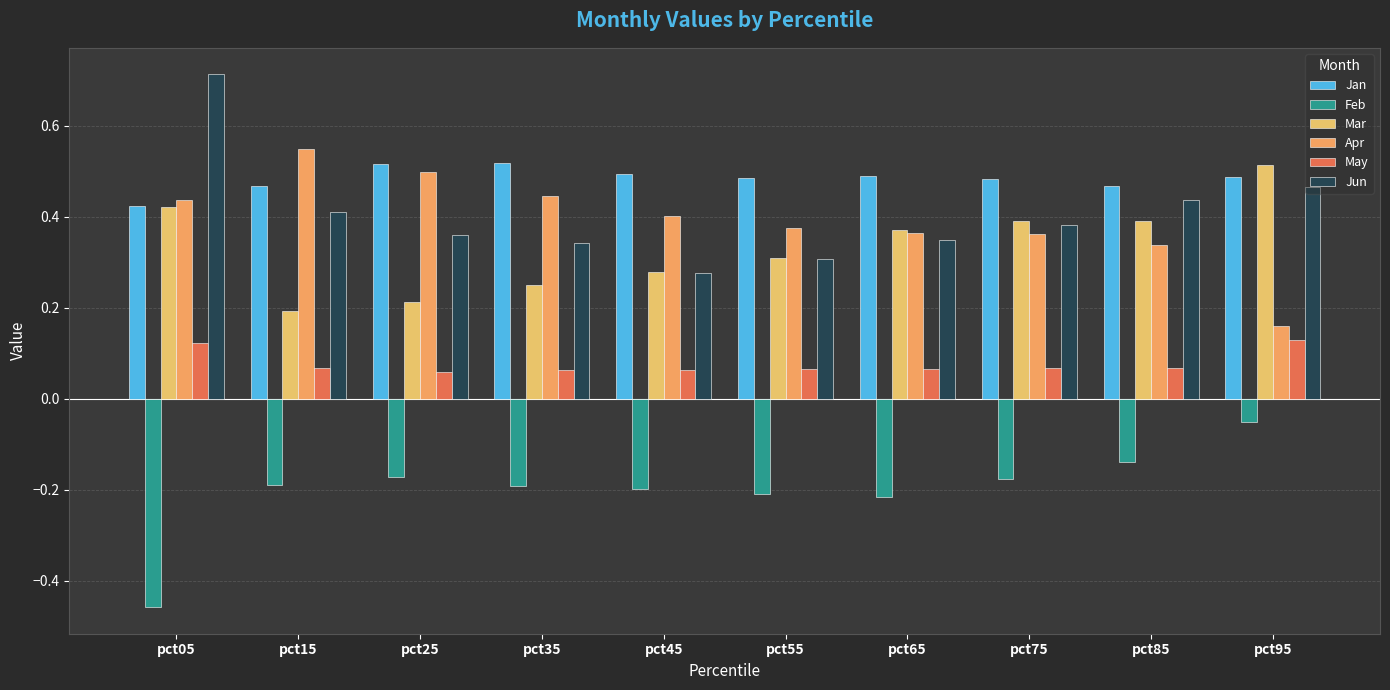

At how many categories does at least one series exceed 0?

10